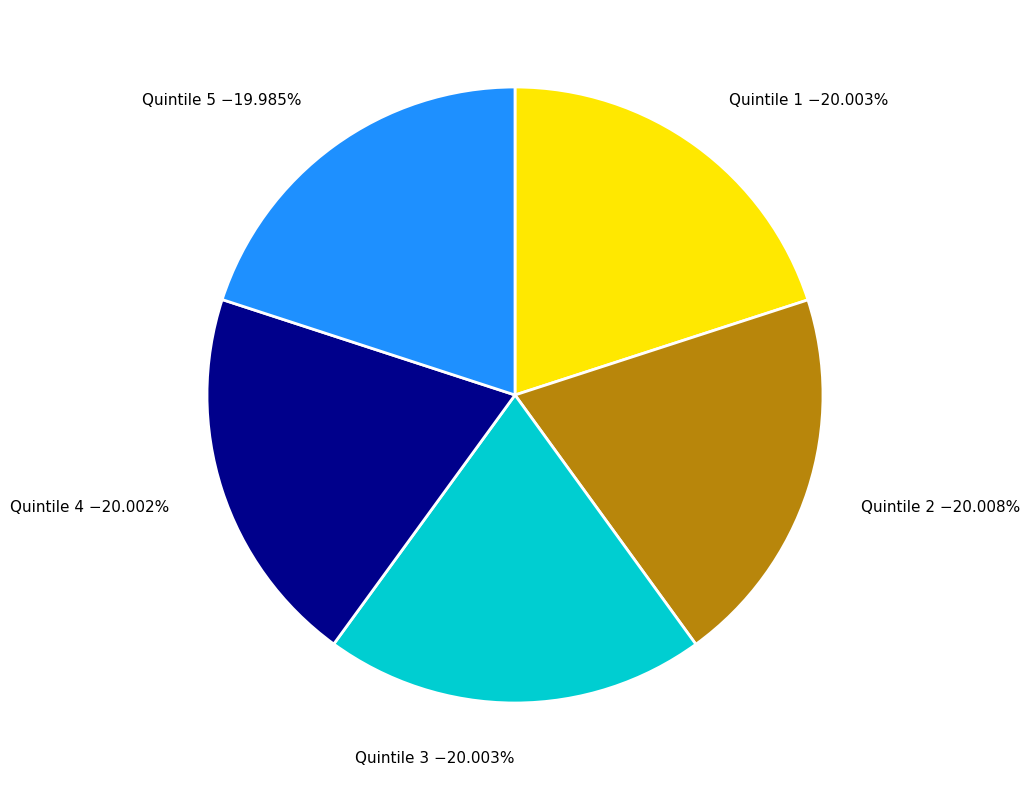

What is the ratio of the value at Quintile 2 −20.008% to the value at Quintile 4 −20.002%?

1.0